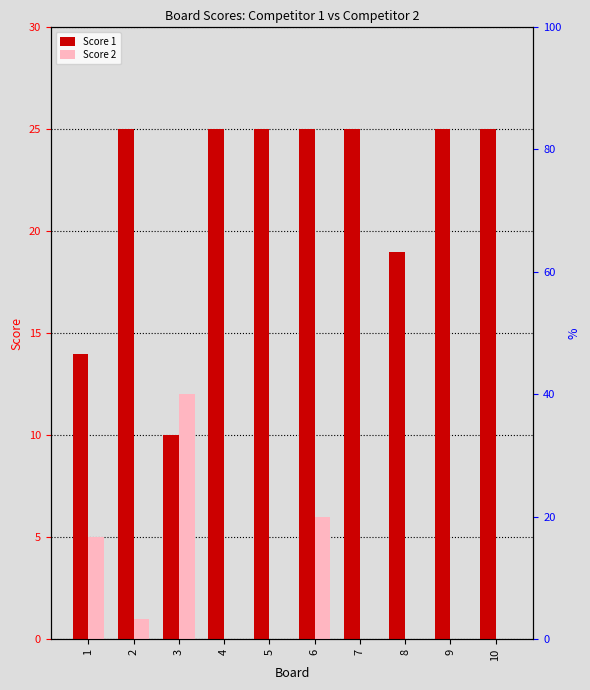

How many bars are there in total?

20